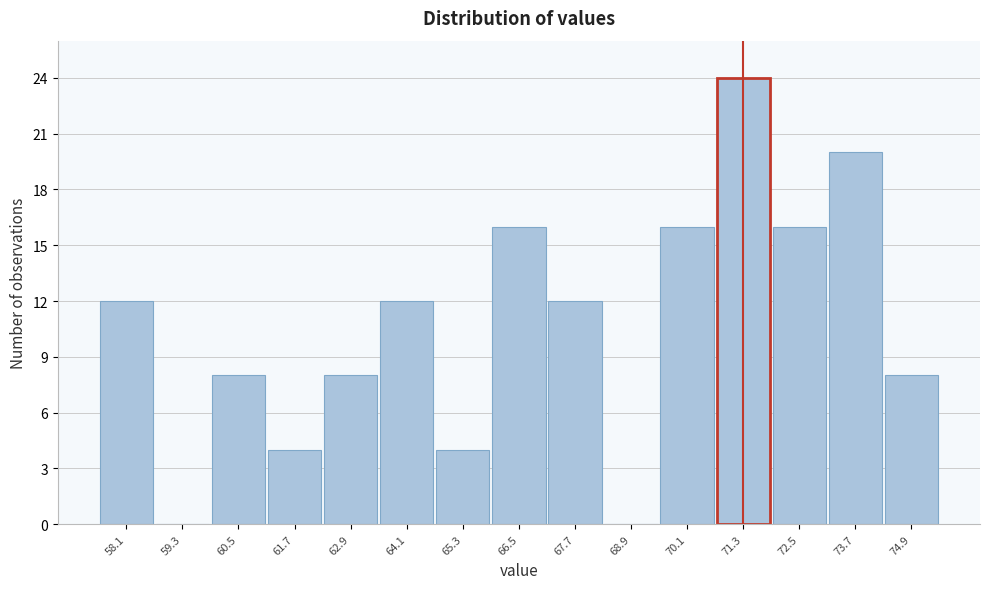

Which range on the x-axis has the tallest bar?

70.6 to 71.8